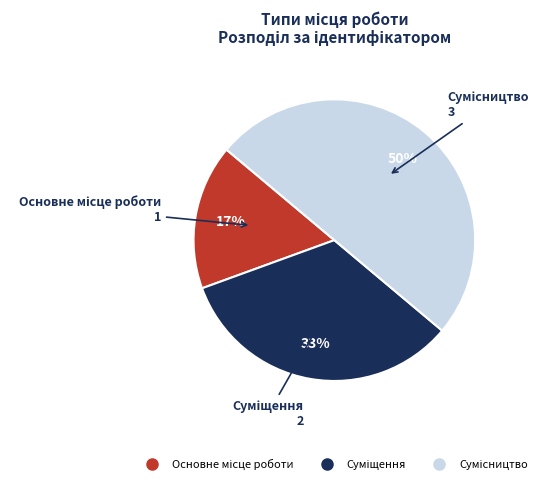

To the nearest percent, what is the difference between the largest and smallest slice percentages?

33%